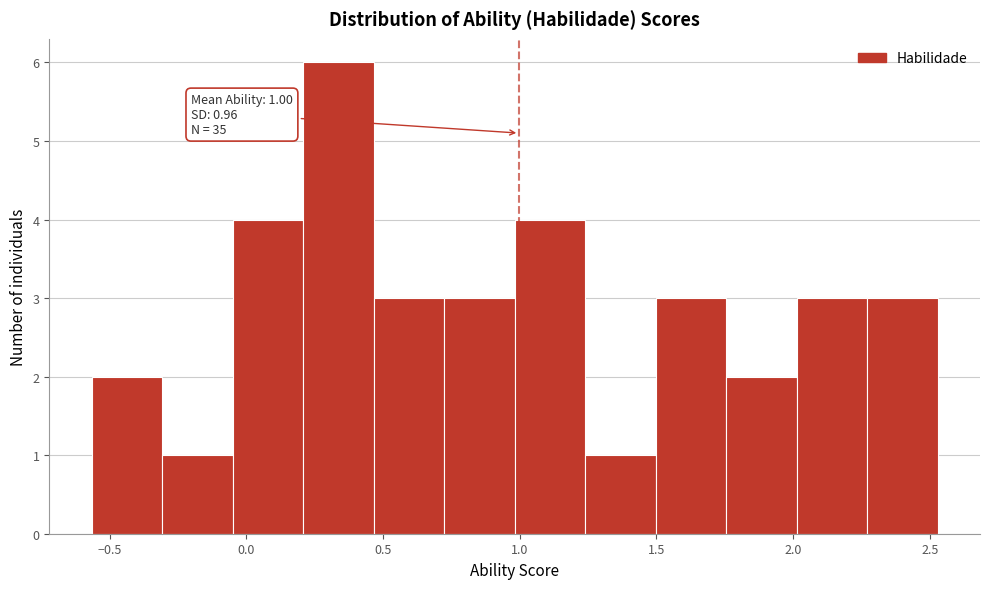

Which range on the x-axis has the tallest bar?

0.20 to 0.45